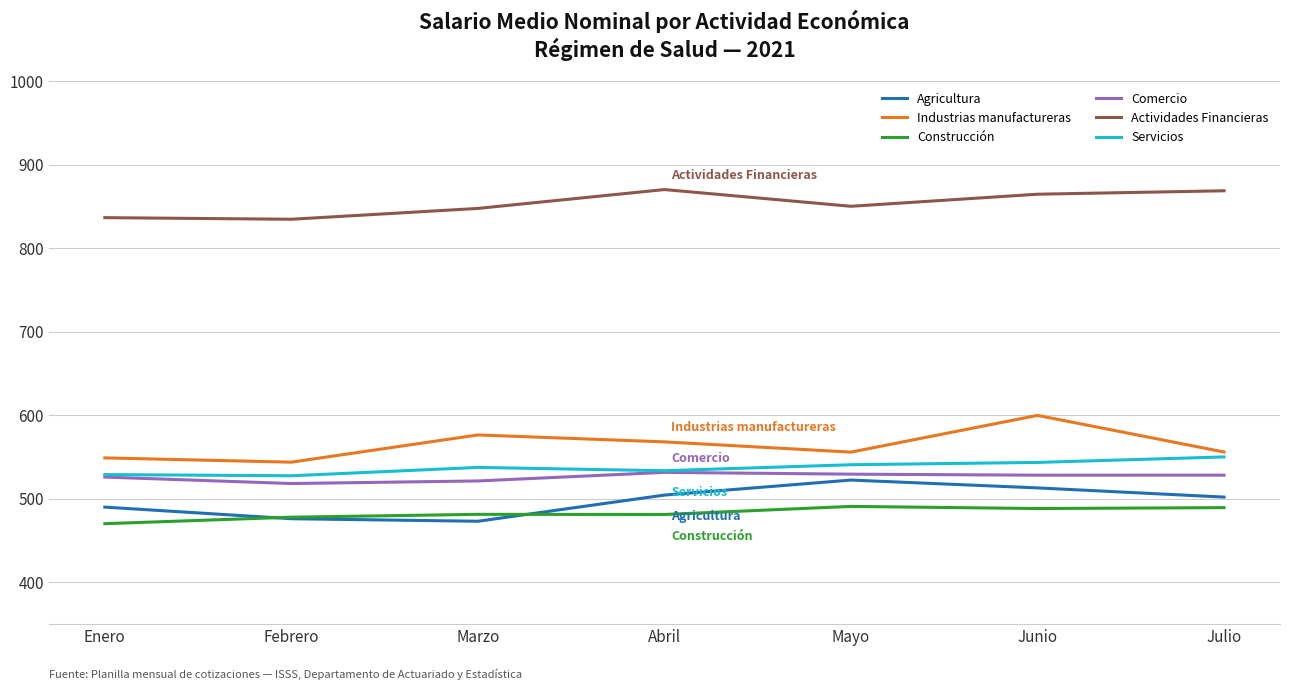

True or false: Servicios has a value of 527.2 at Febrero.

True